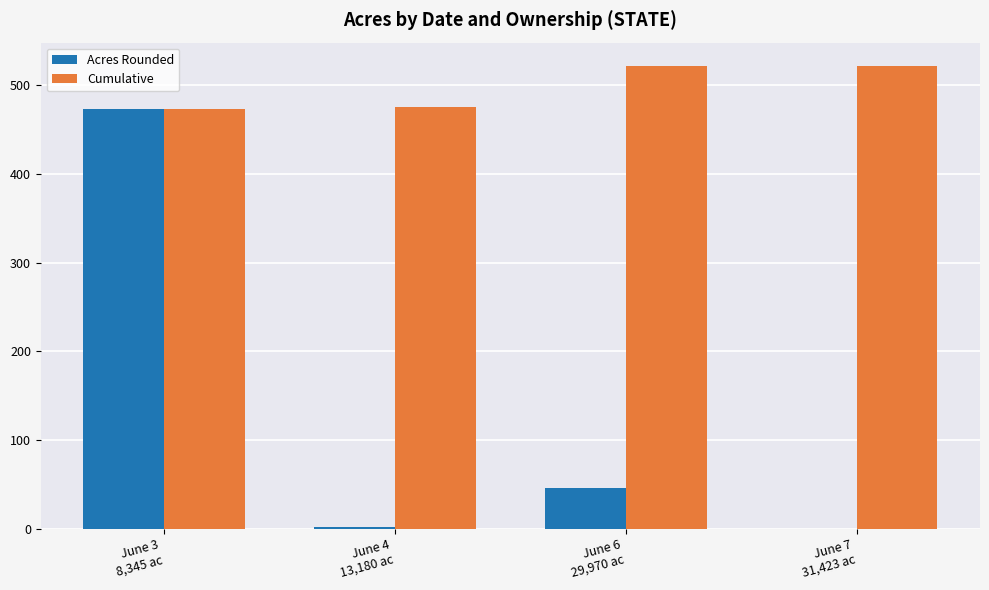

True or false: Cumulative has a value of 520.8 at June 6
29,970 ac.

True